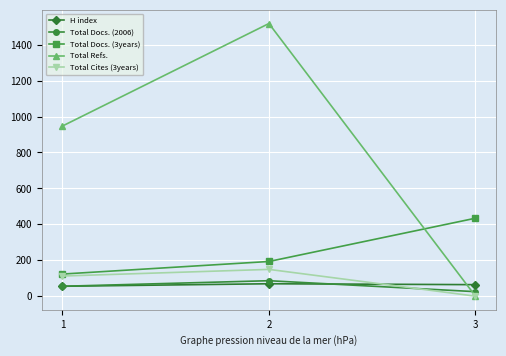

How many lines are shown in the chart?

5